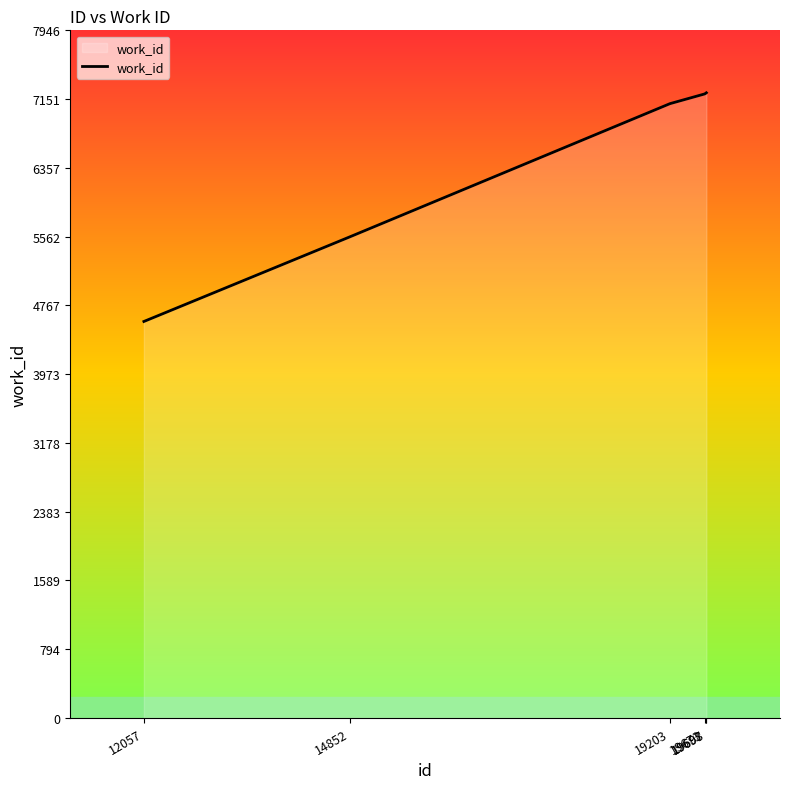

What is the smallest value displayed?

4582